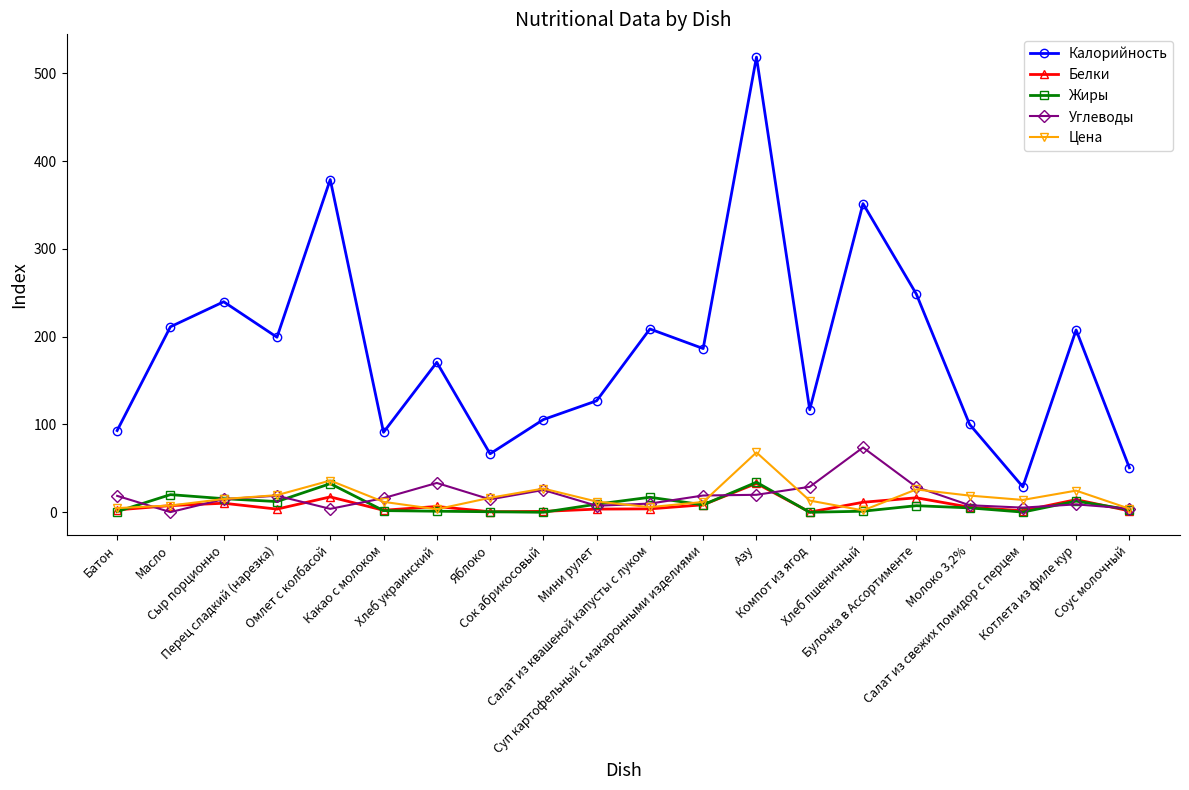

Is the value of Жиры at Соус молочный greater than the value of Цена at Сок абрикосовый?

No